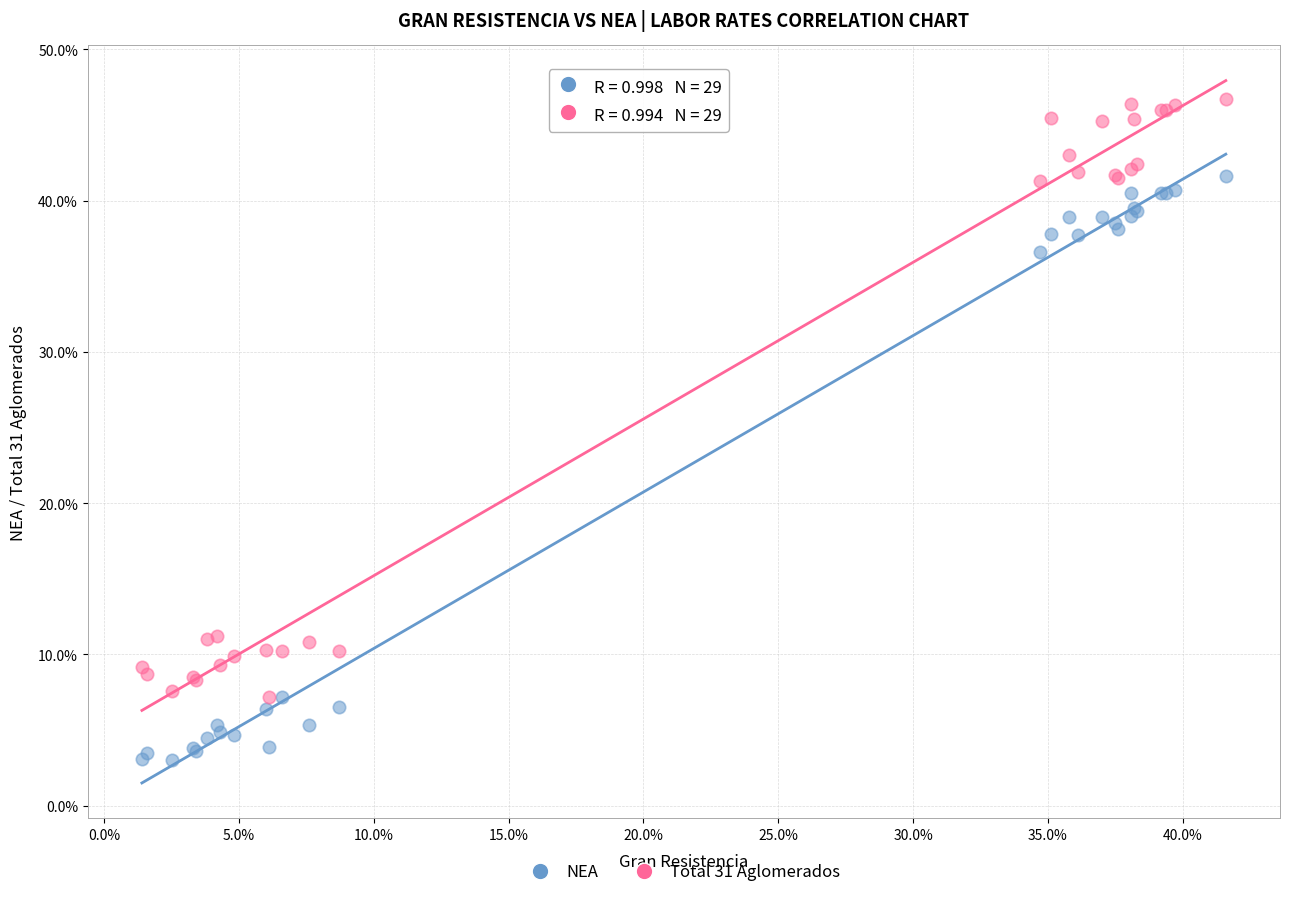

What are all the series names shown in the legend?

NEA, Total 31 Aglomerados